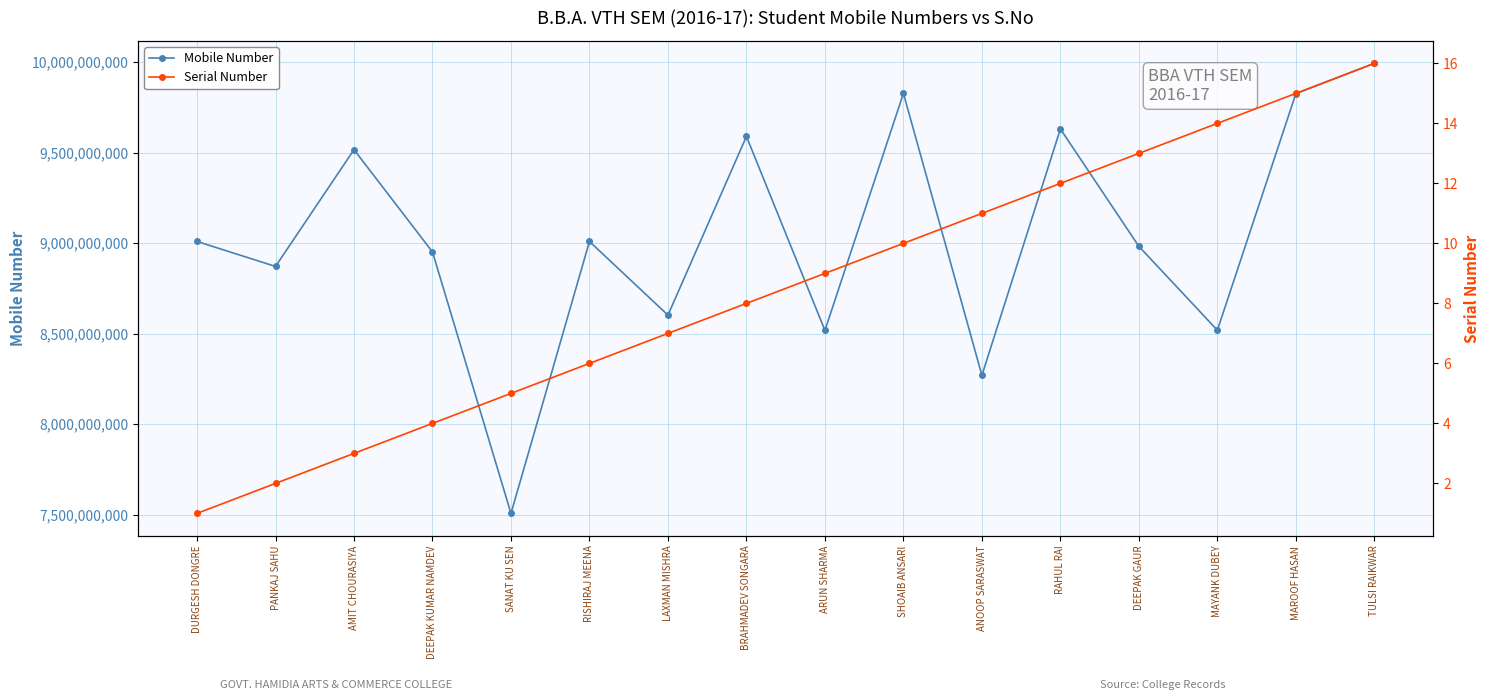

True or false: Serial Number has more than 0 points higher than both neighbors.

False